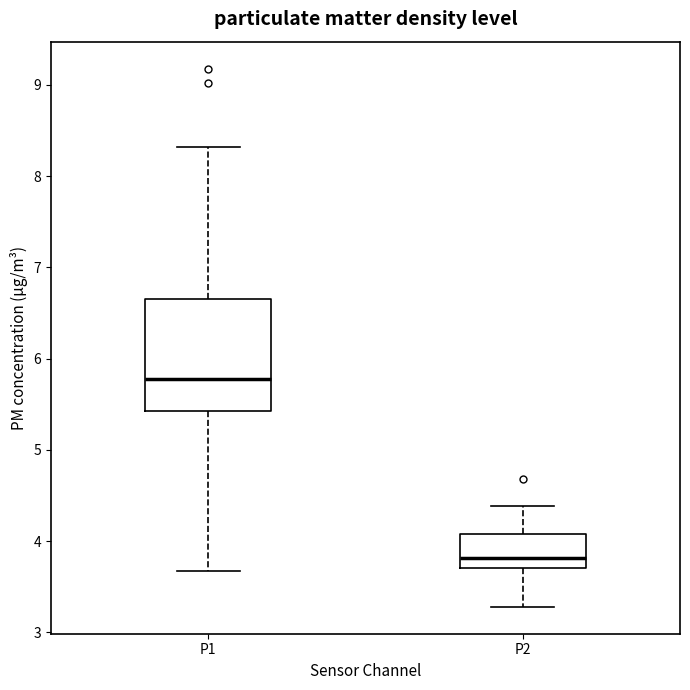

Reading left to right, read every box against the y-axis: the position of its median line, the range the box covers, and the ends of its whiskers. The values are not printed on the chart, so give them approximately, as read against the axis.

P1: median 5.8, box 5.4 to 6.7, whiskers 3.7 to 8.3
P2: median 3.8, box 3.7 to 4.1, whiskers 3.3 to 4.4